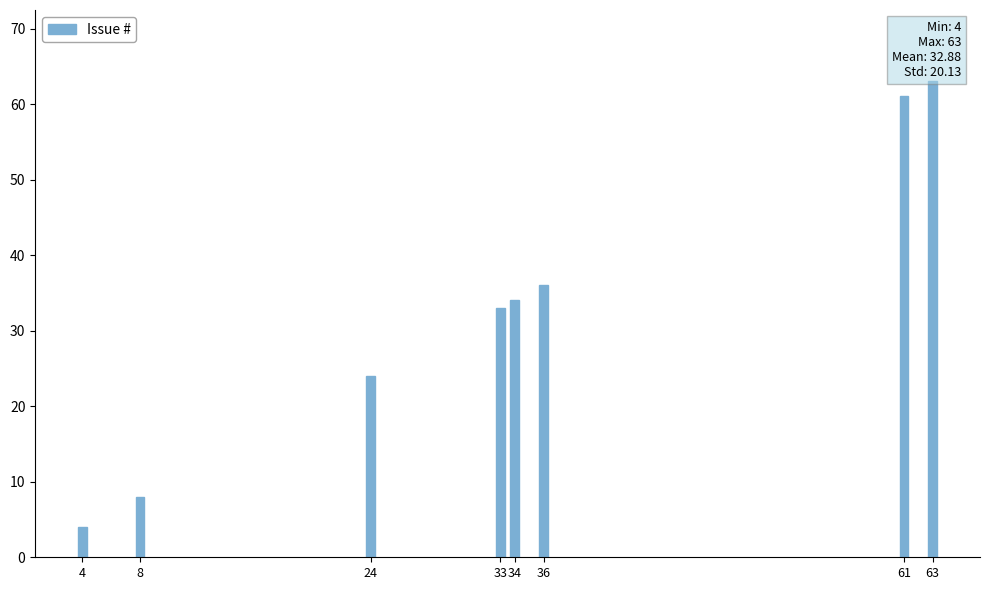

What is the value of the 8th bar from the left?

63